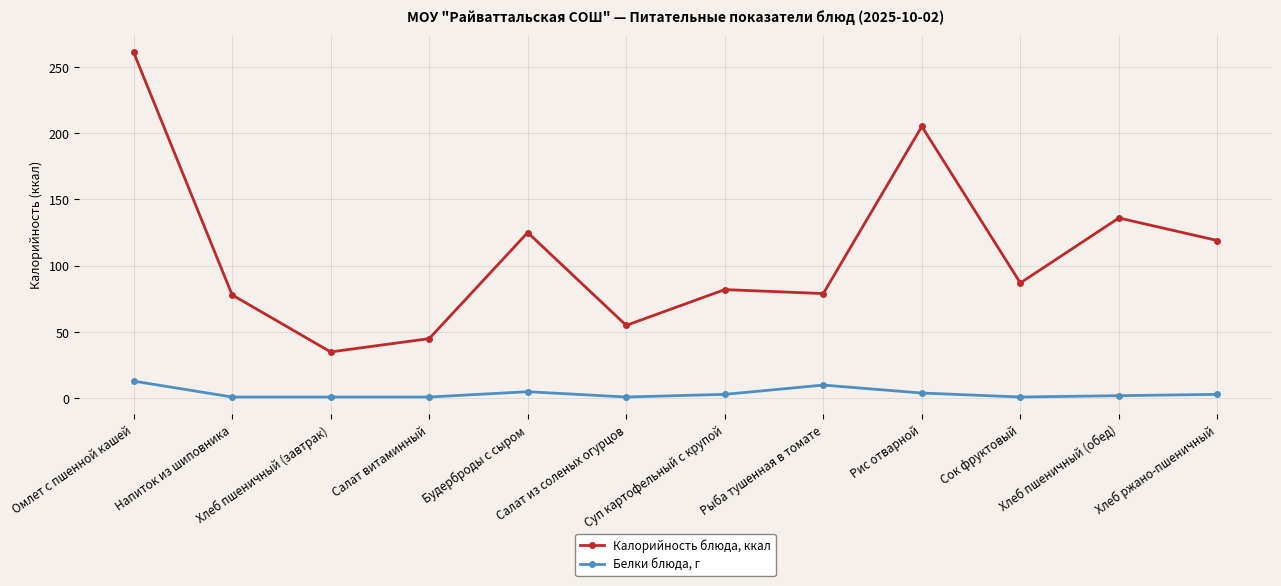

How many series are shown in this chart?

2